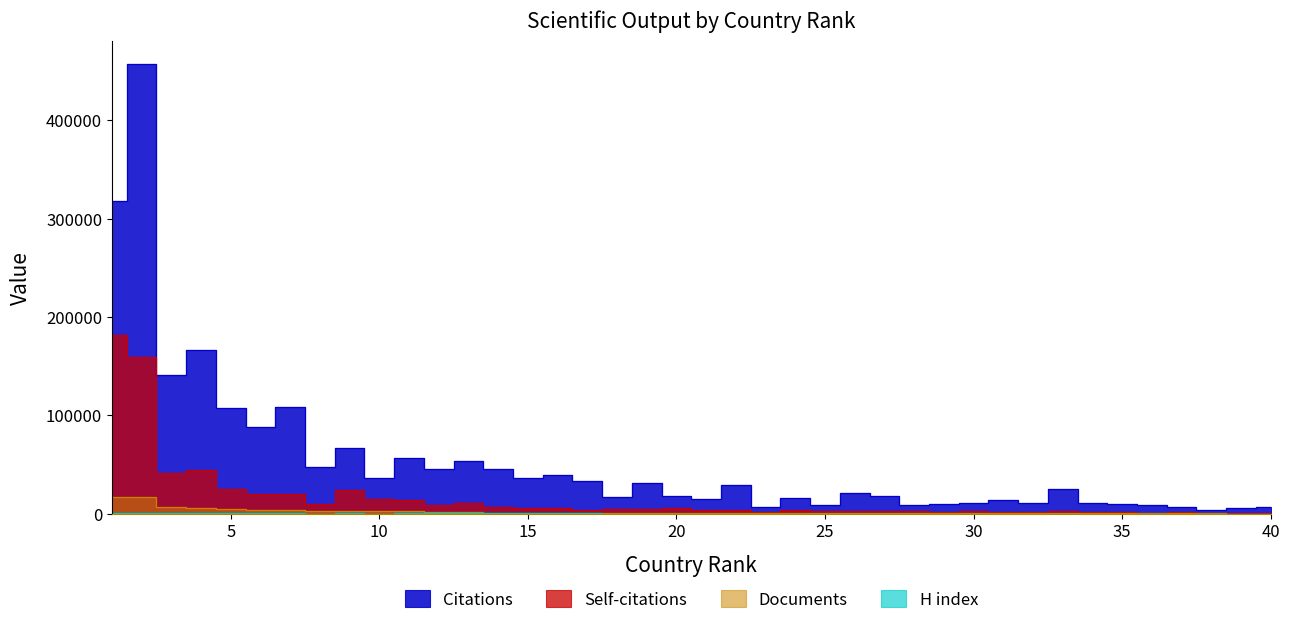

What is the lowest value of the Self-citations series?

666